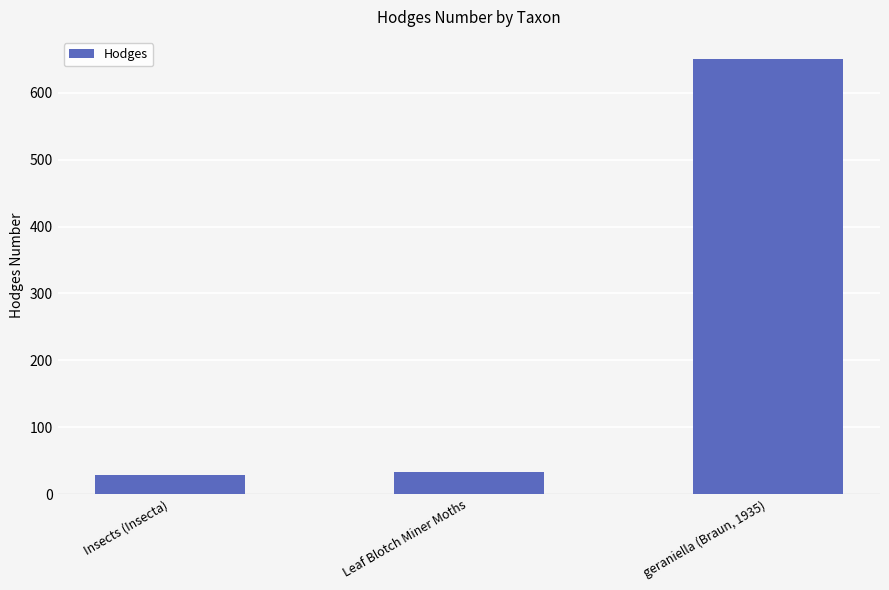

Is it true that the value at geraniella (Braun, 1935) is 651.0?

True